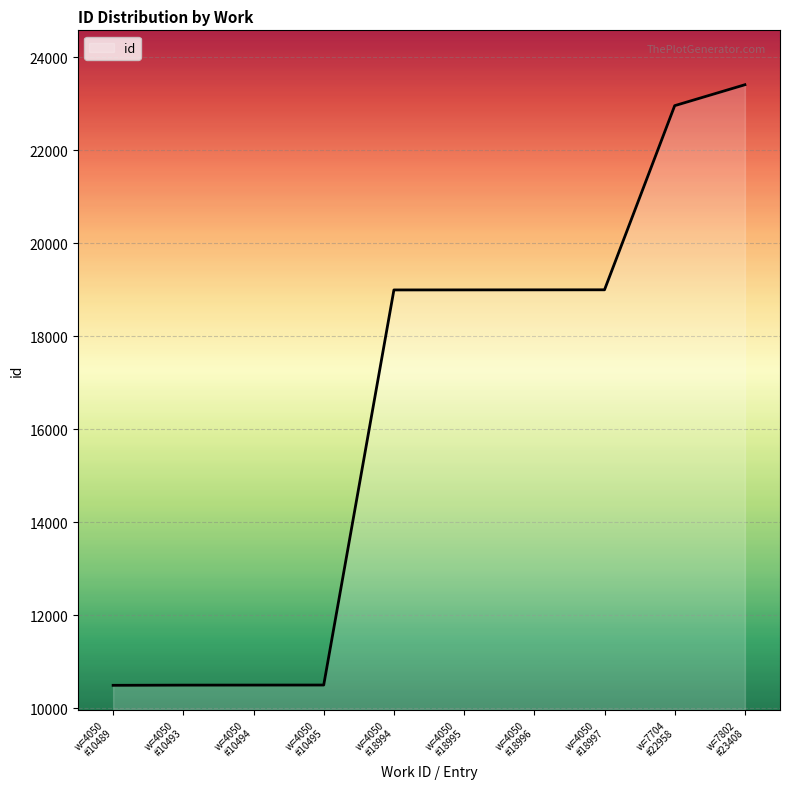

What is the greatest value displayed?

23408